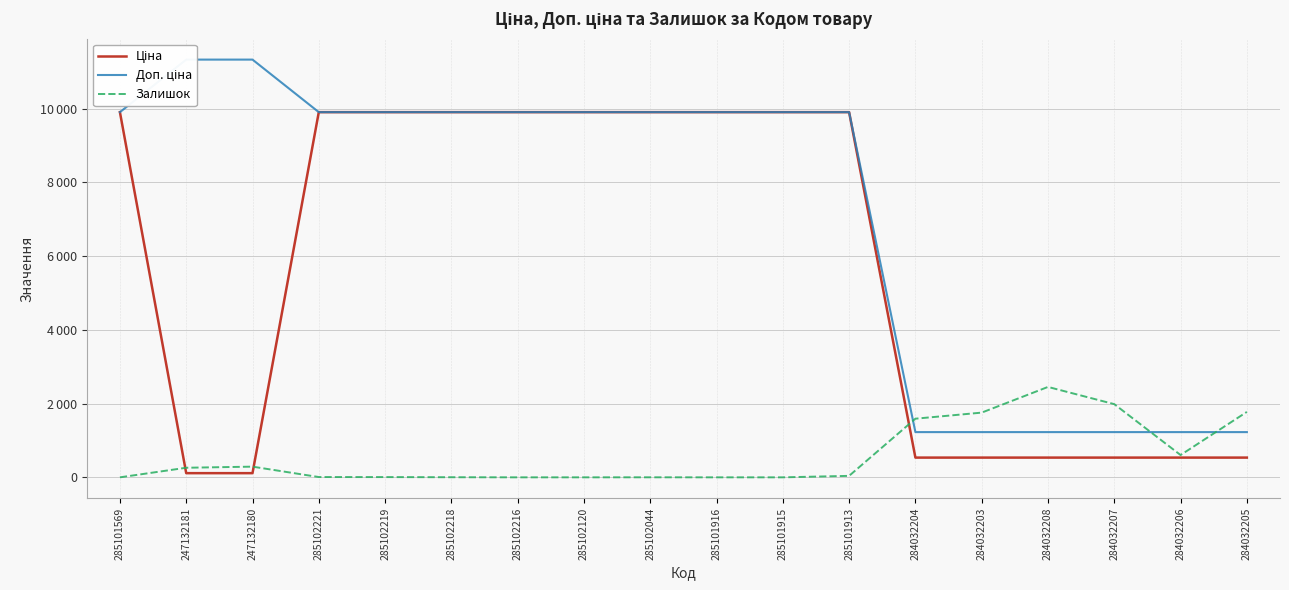

The value of Залишок at 285102120 is 0.0. True or false?

True